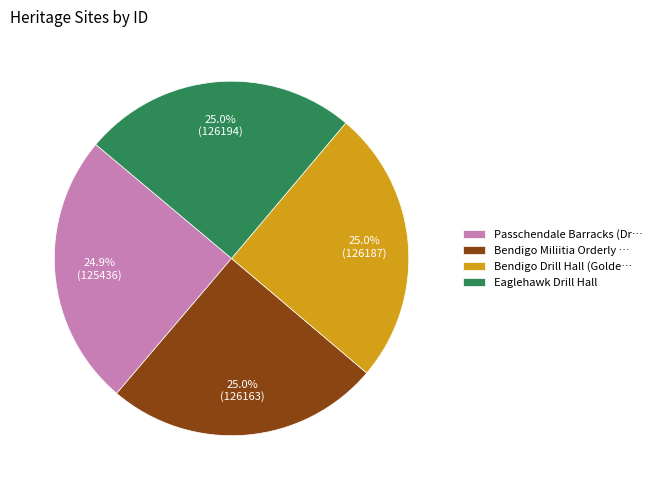

True or false: Eaglehawk Drill Hall accounts for 25% of the total.

True